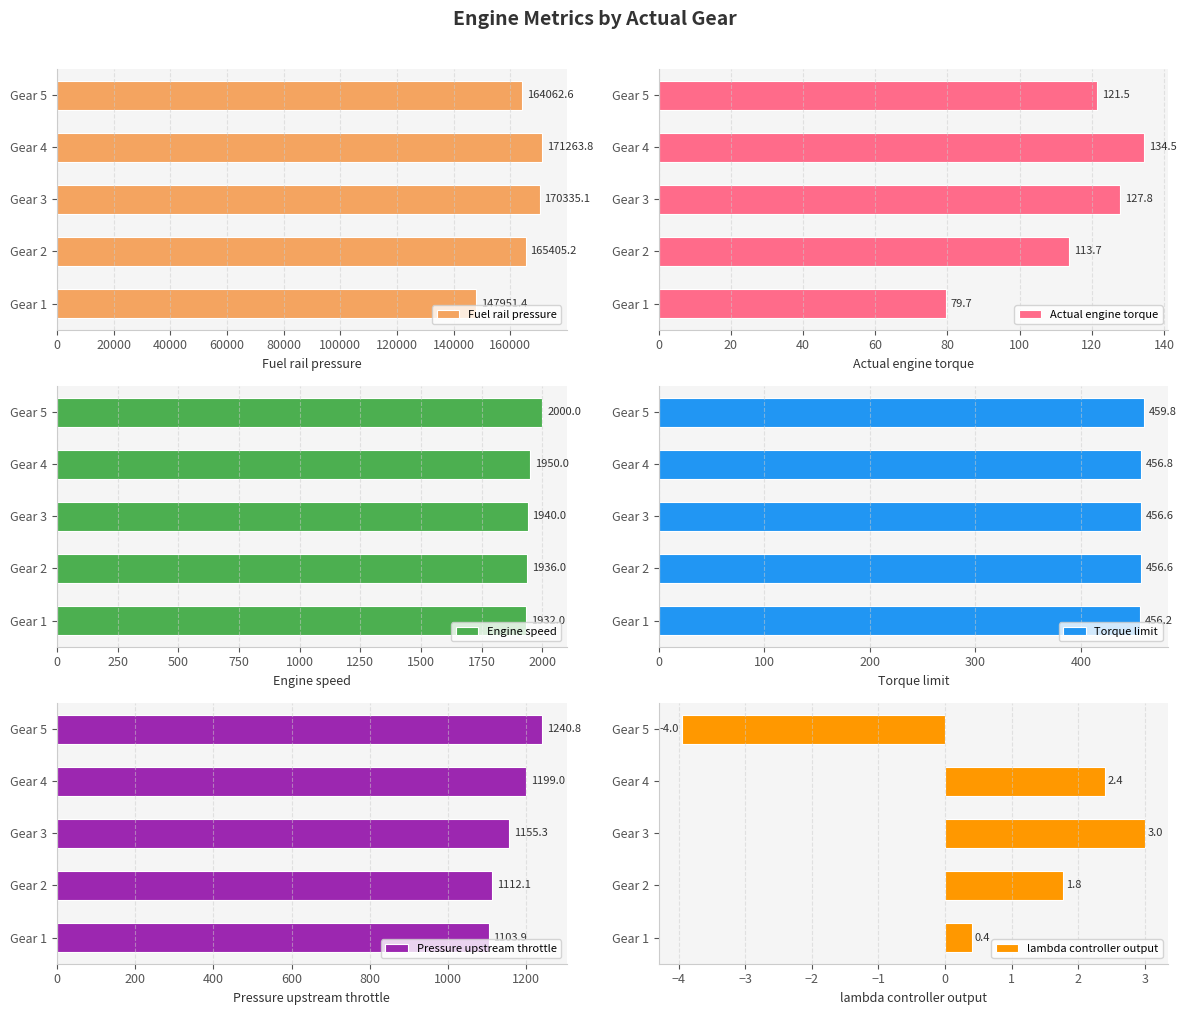

Which series has the largest range (max minus min)?

Fuel rail pressure